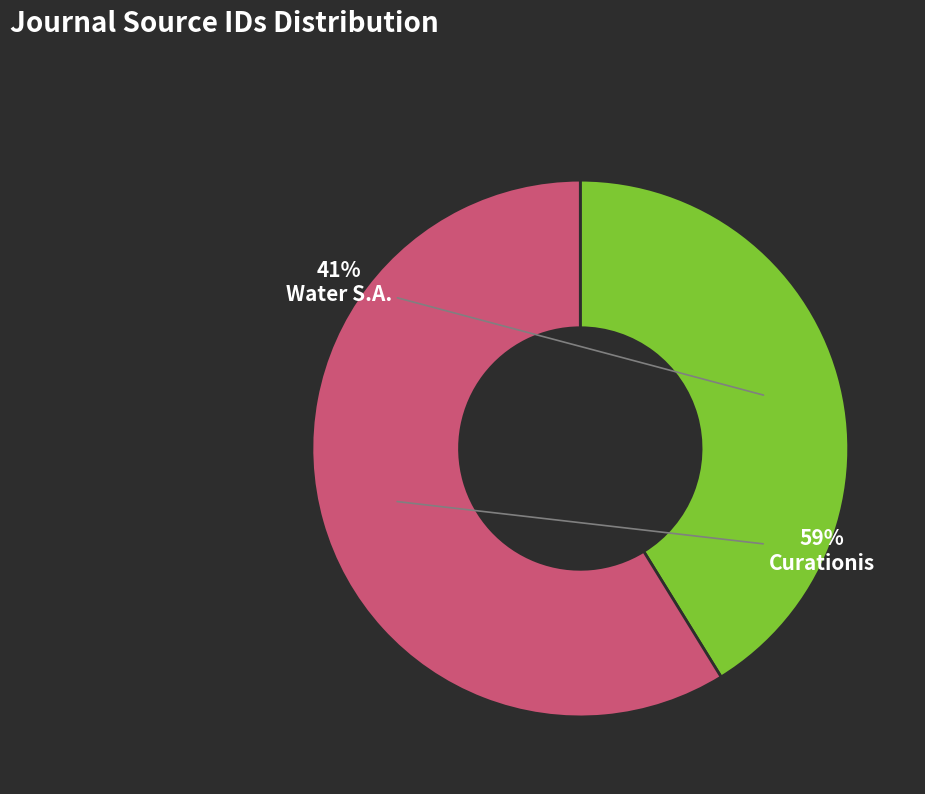

Is there any slice that represents more than half of the pie?

Yes